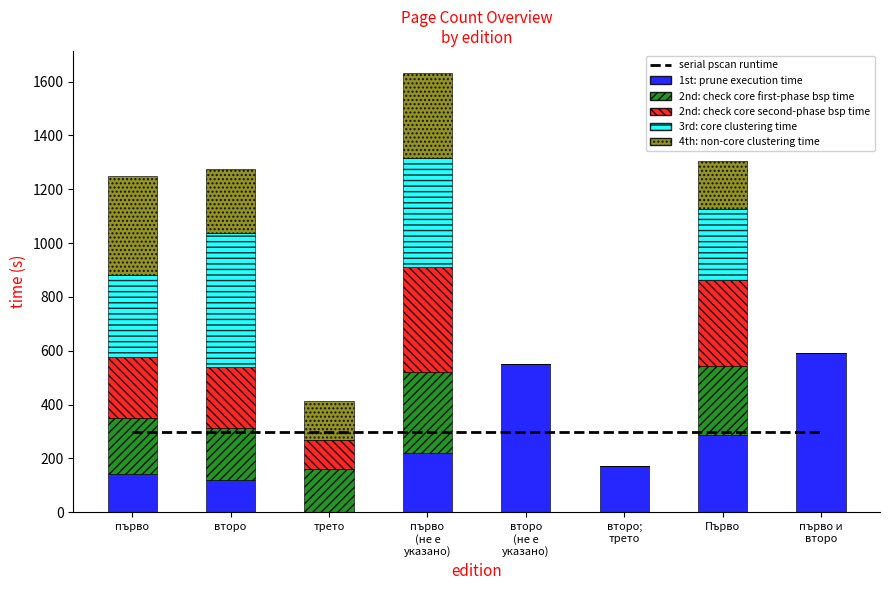

What is the maximum value shown in the chart?

592